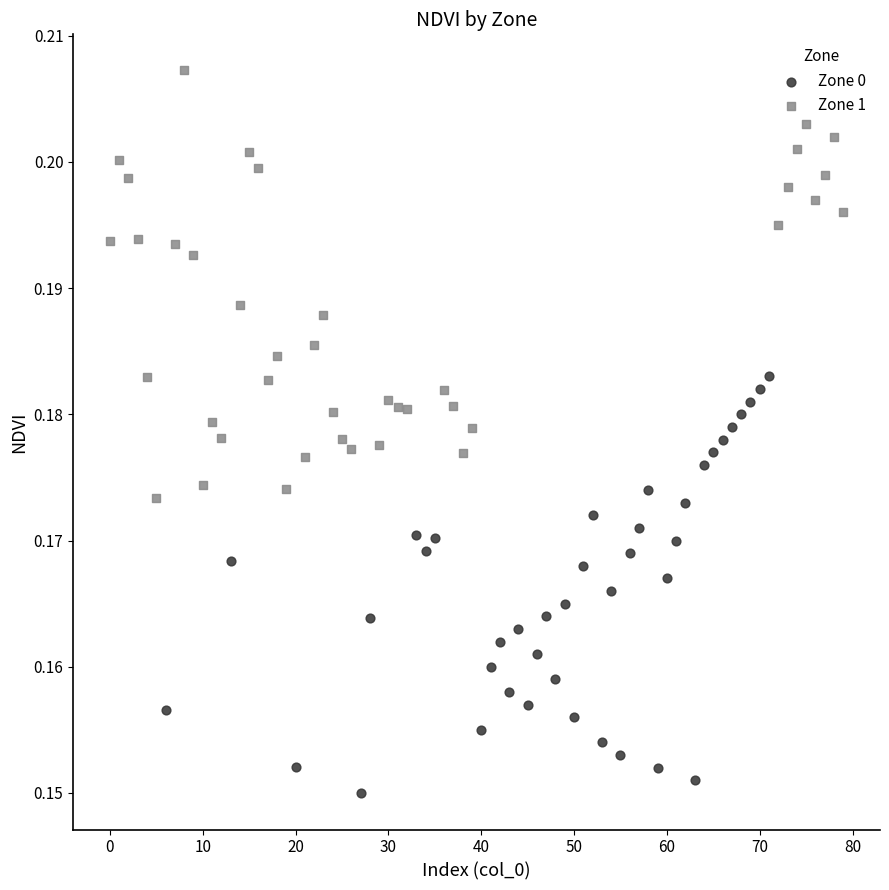

Which series reaches the minimum Y coordinate?

Zone 0